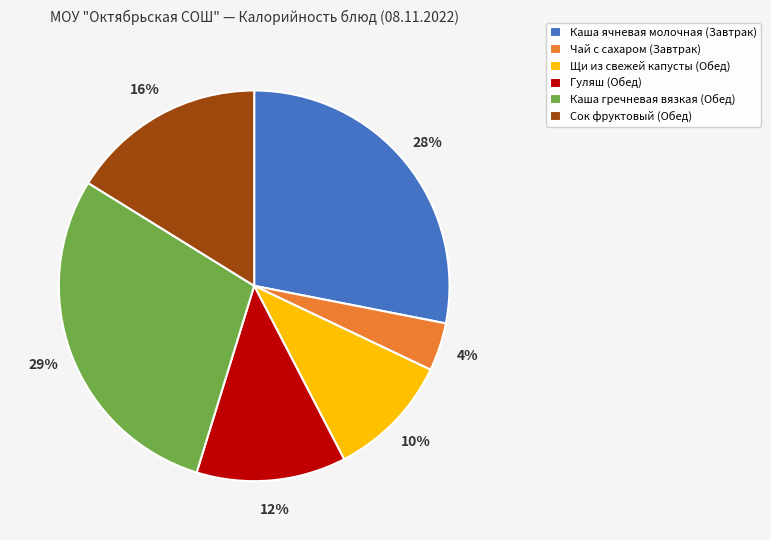

Is there a majority slice in this chart?

No